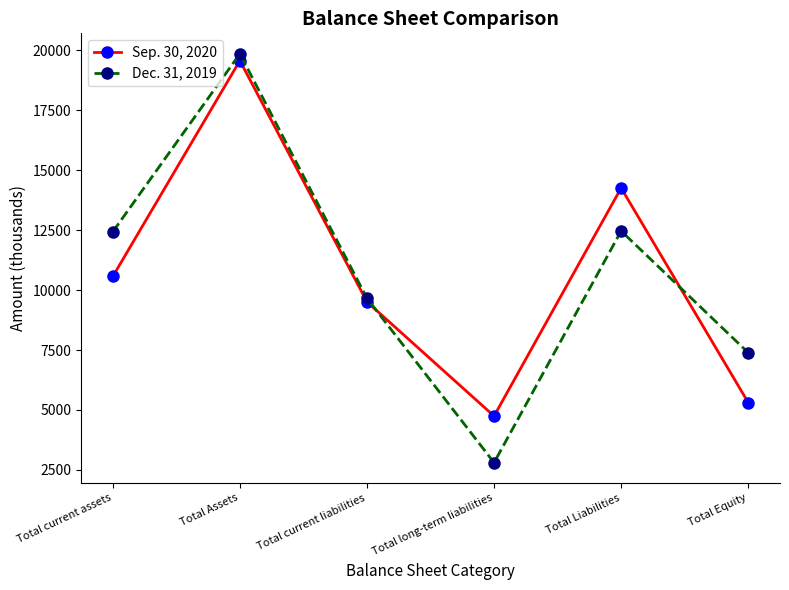

List the series in order of their overall mean, highest first.

Dec. 31, 2019, Sep. 30, 2020